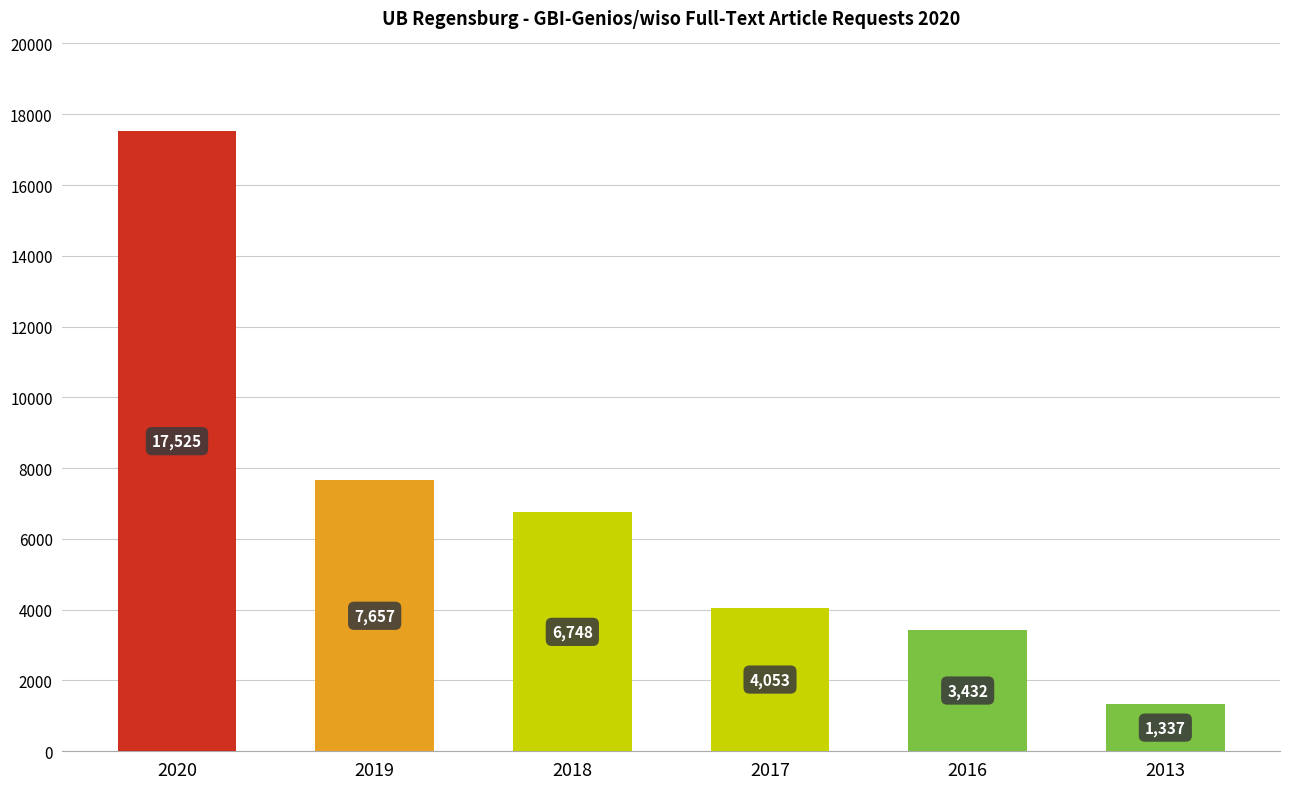

True or false: the data shows 281 at 2013.

False